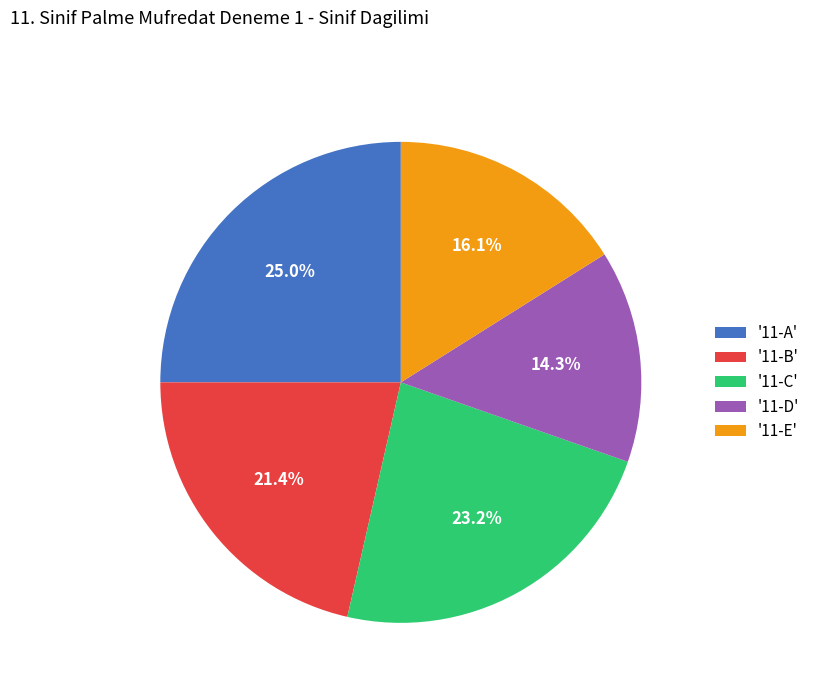

Between '11-E' and '11-C', which is larger?

'11-C'